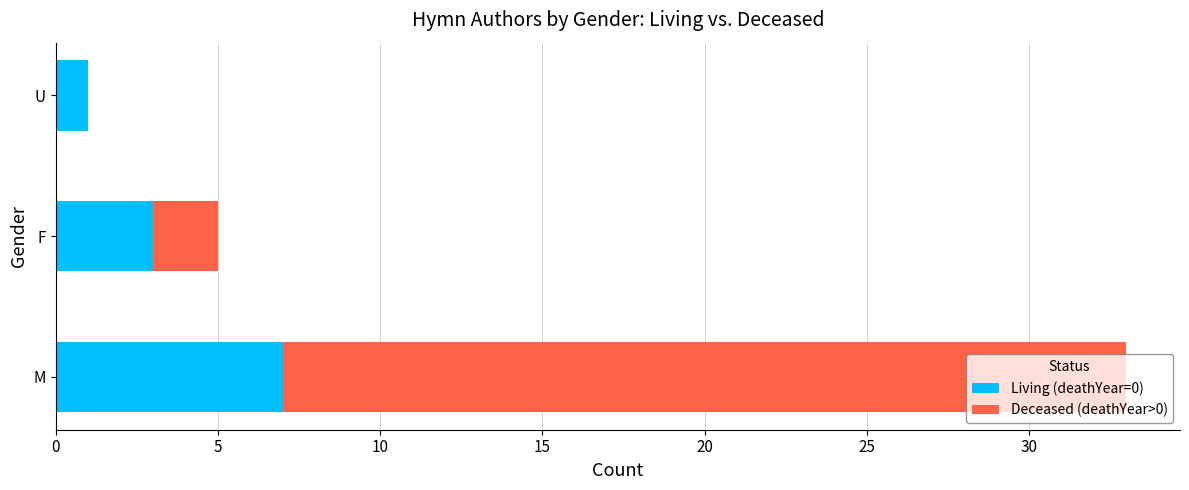

How many categories are shown in the chart?

3